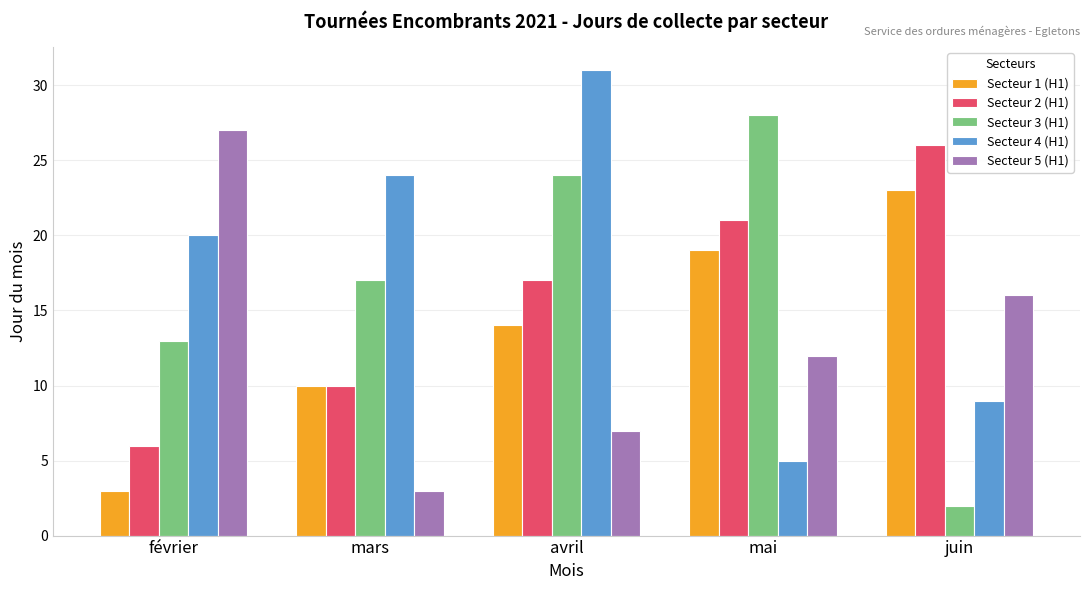

Count the number of categories in the chart.

5